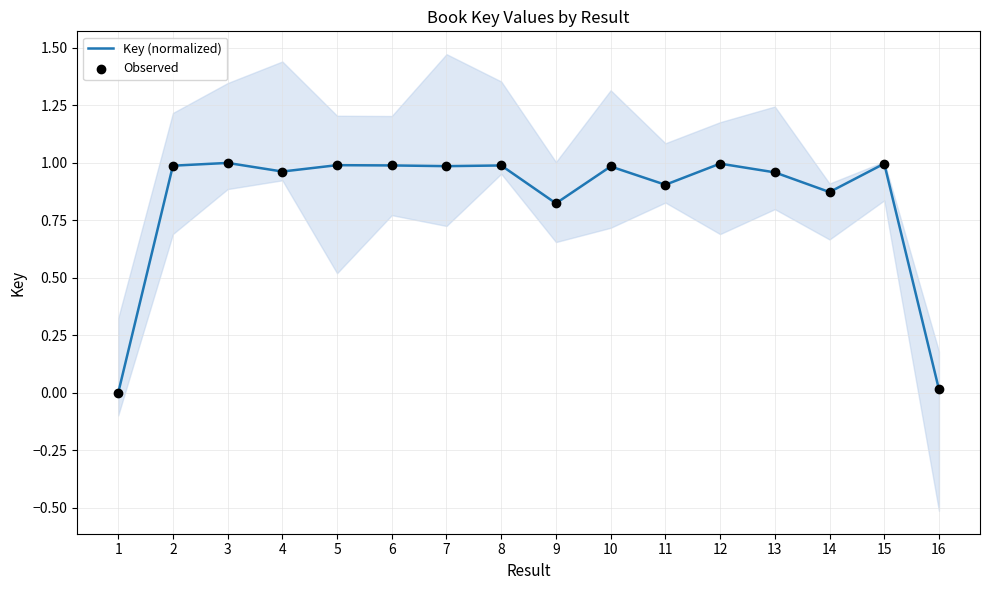

Which series contains the highest Y value?

Key (normalized)